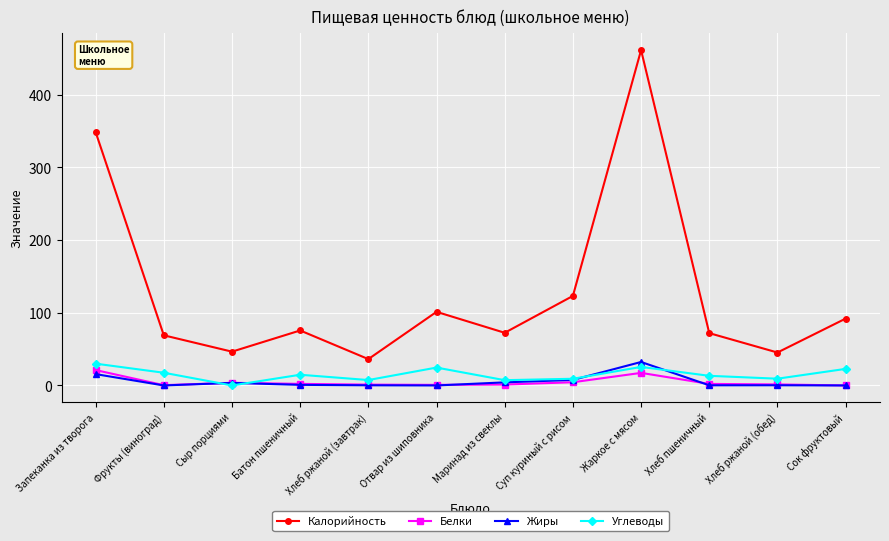

What is the total value across all series at Суп куриный с рисом?

144.4